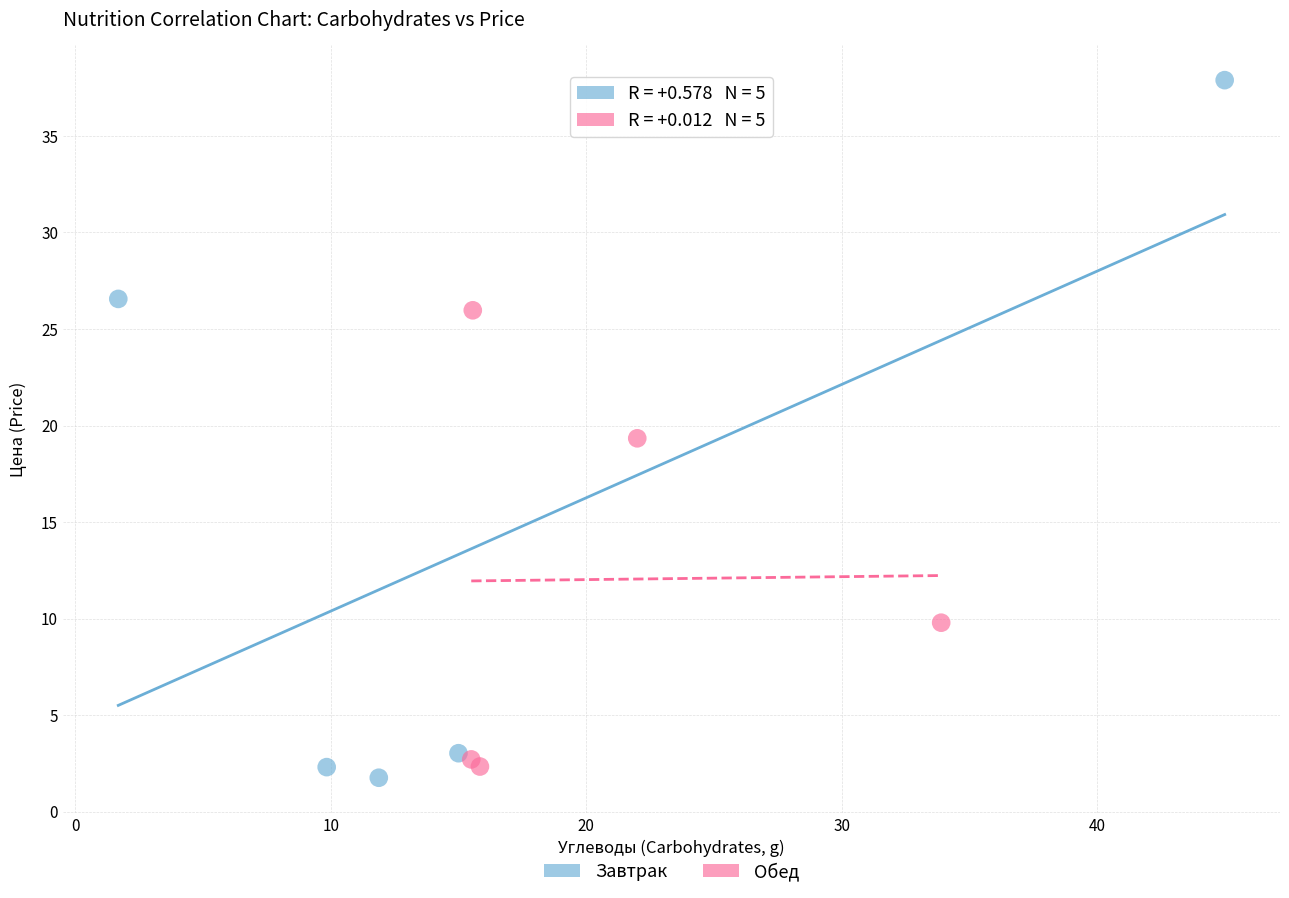

Which series reaches the maximum Y coordinate?

Завтрак